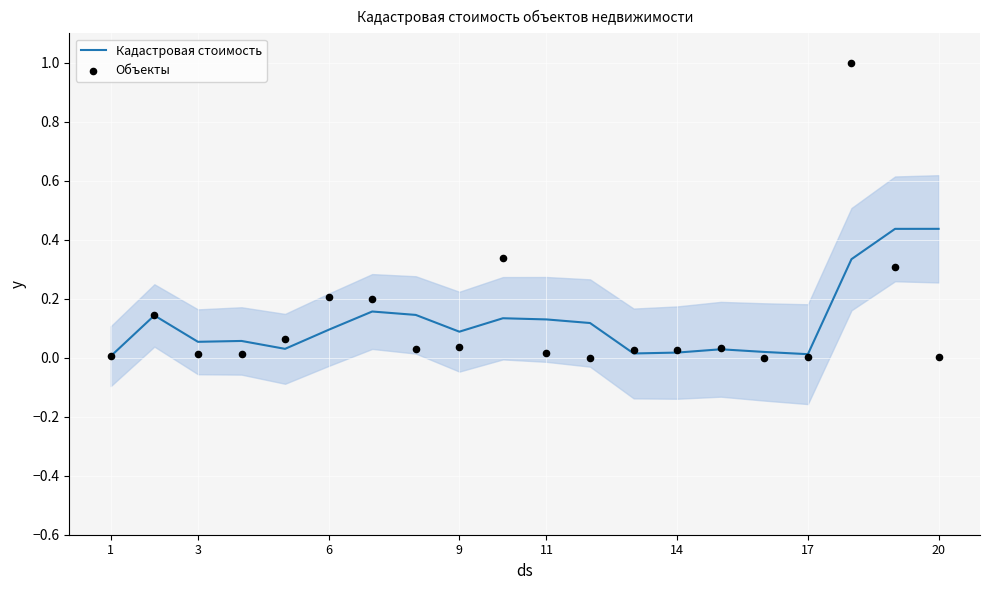

True or false: Кадастровая стоимость has a value of 0.0 at 3.

False